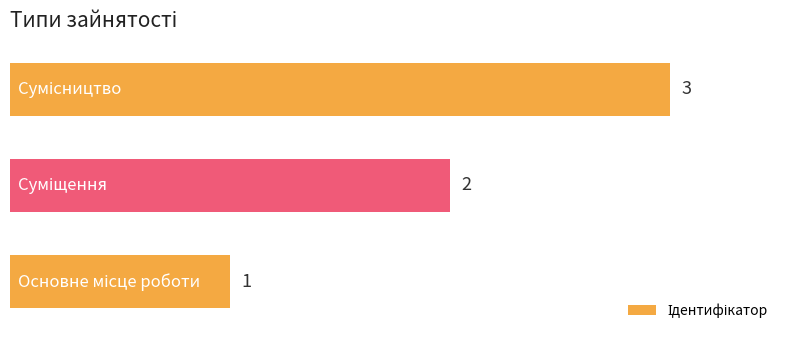

How many values are between 1 and 3?

3